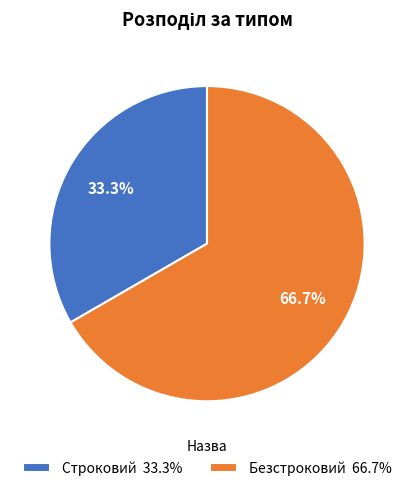

What percentage is the Строковий slice, to the nearest percent?

33%